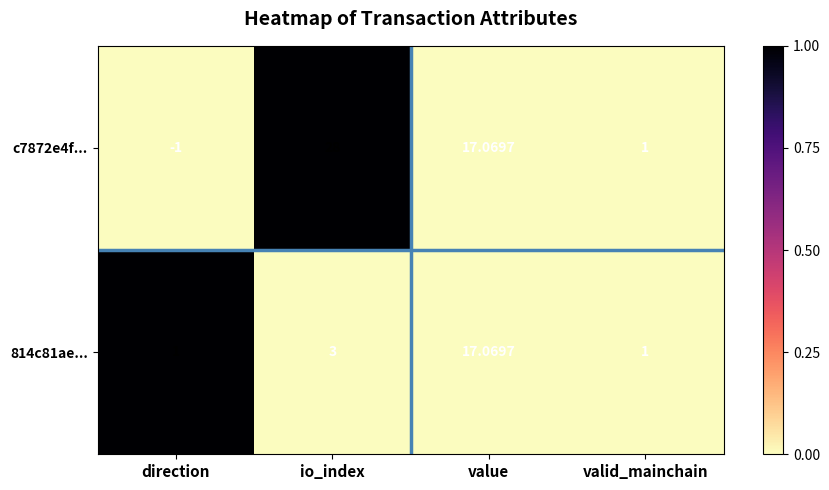

Rank the series by their maximum value, from highest to lowest.

c7872e4f..., 814c81ae...